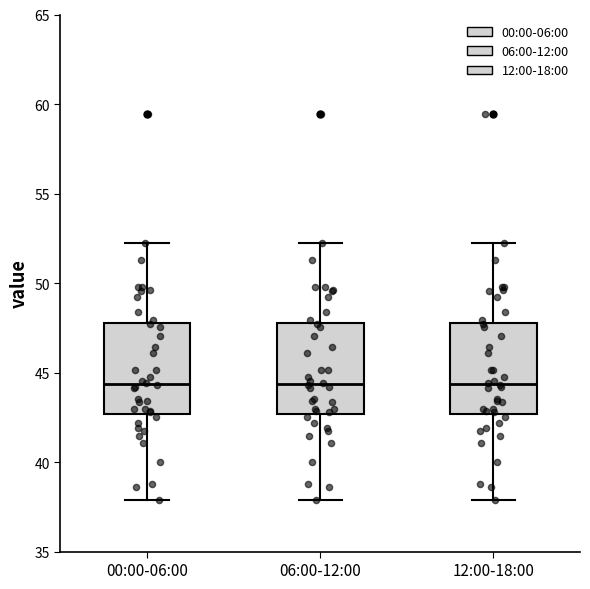

Reading left to right, read every box against the y-axis: the position of its median line, the range the box covers, and the ends of its whiskers. The values are not printed on the chart, so give them approximately, as read against the axis.

00:00-06:00: median 44.5, box 42.5 to 48.0, whiskers 38.0 to 52.0
06:00-12:00: median 44.5, box 42.5 to 48.0, whiskers 38.0 to 52.0
12:00-18:00: median 44.5, box 42.5 to 48.0, whiskers 38.0 to 52.0